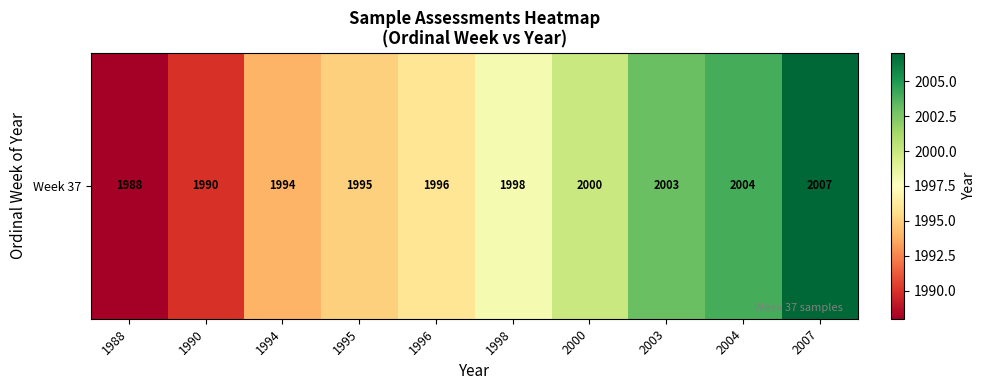

The chart shows a value of 2003 at 2003. True or false?

True